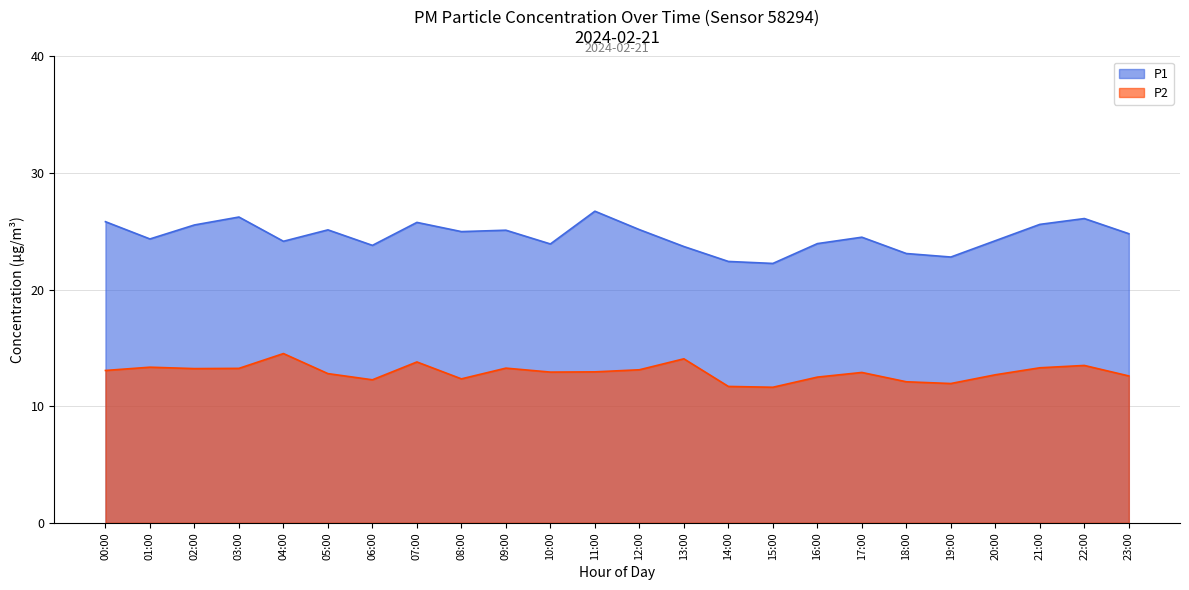

How many interior local peaks does the P2 series have?

7